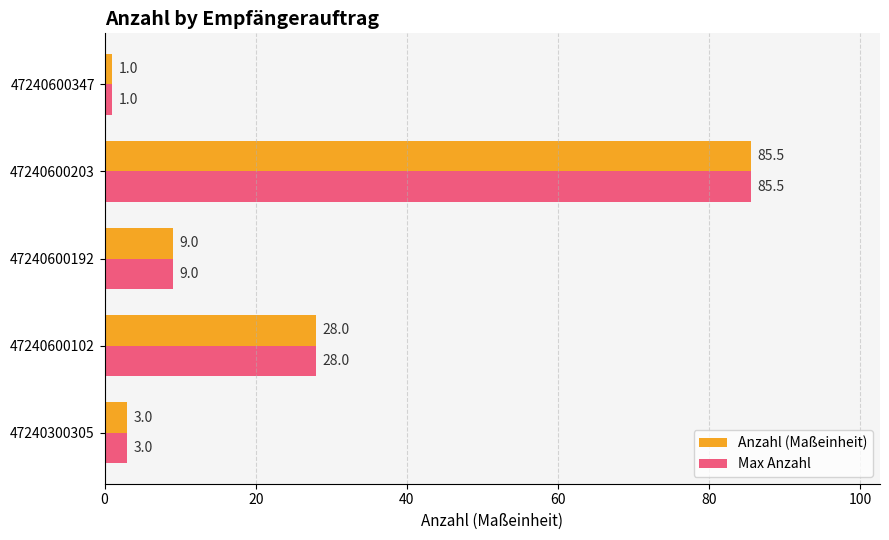

At which label does Anzahl (Maßeinheit) reach its peak?

47240600203